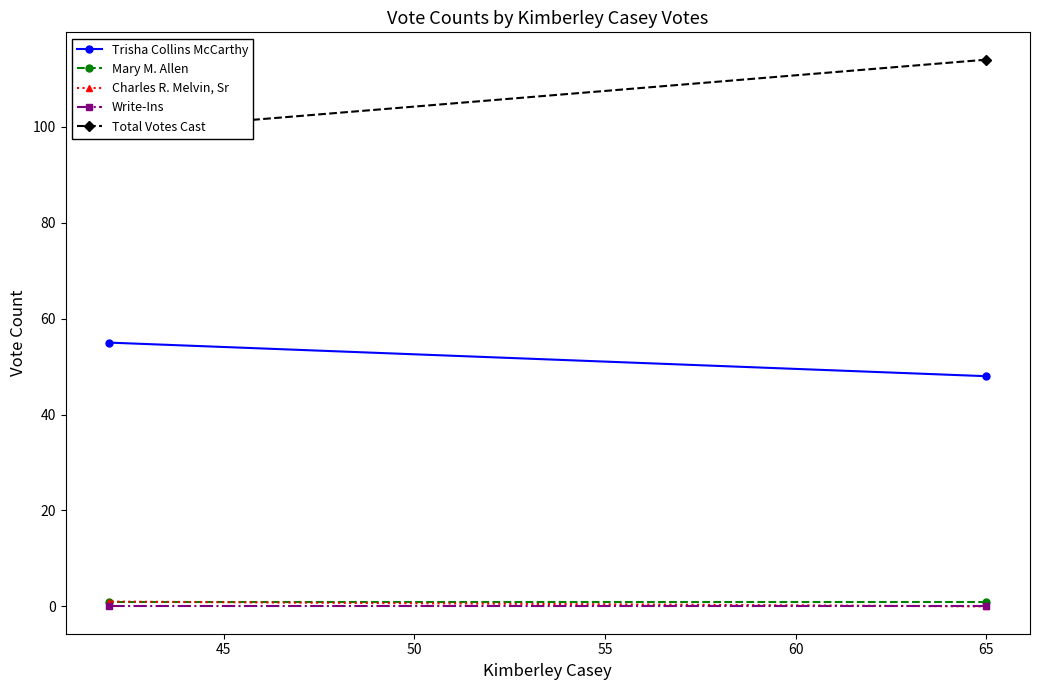

How many series are shown in this chart?

5